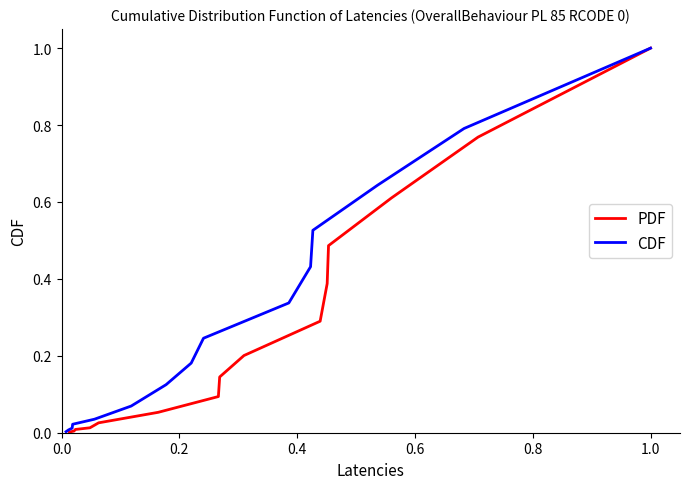

What is the highest value of the PDF series?

1.0